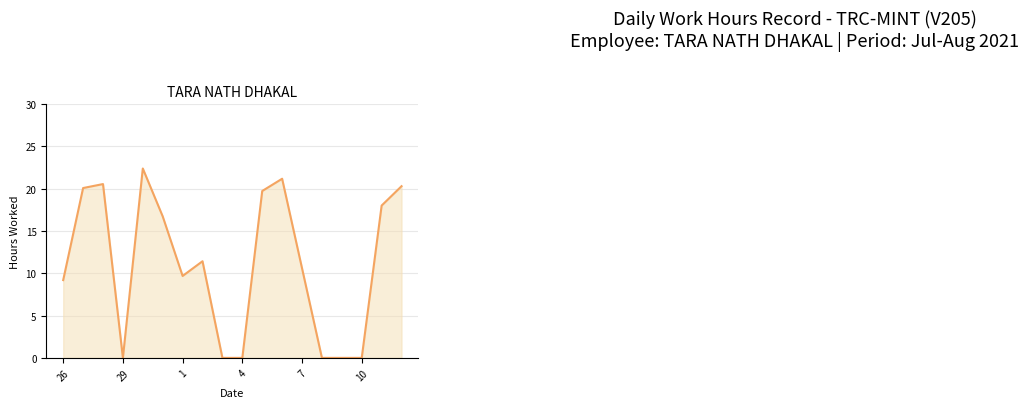

What is the greatest value displayed?

22.4